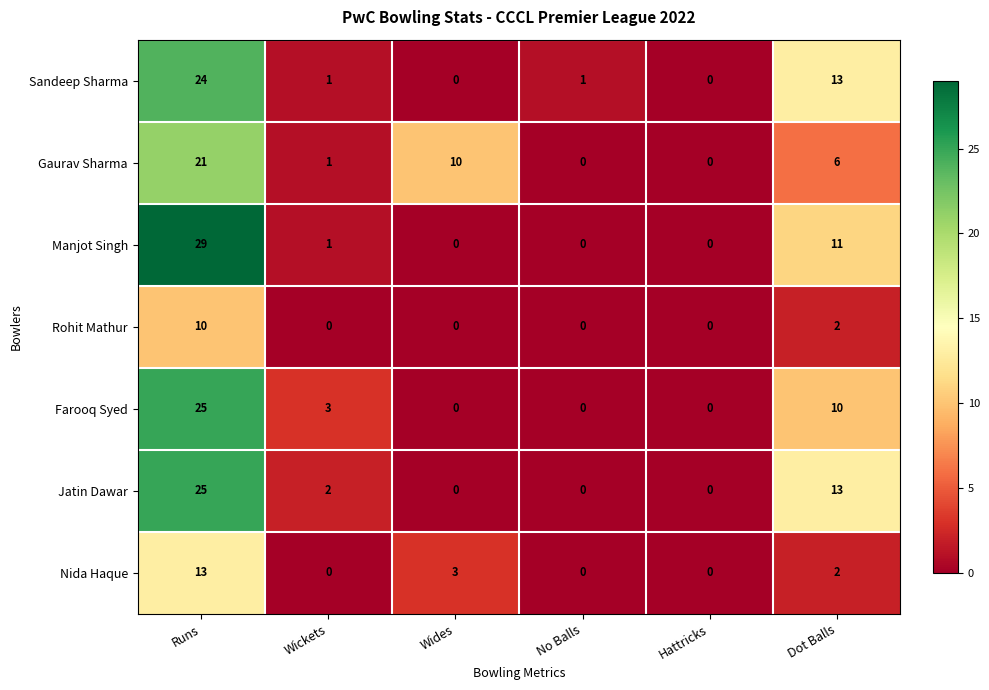

Which series has the largest total across all categories?

Manjot Singh